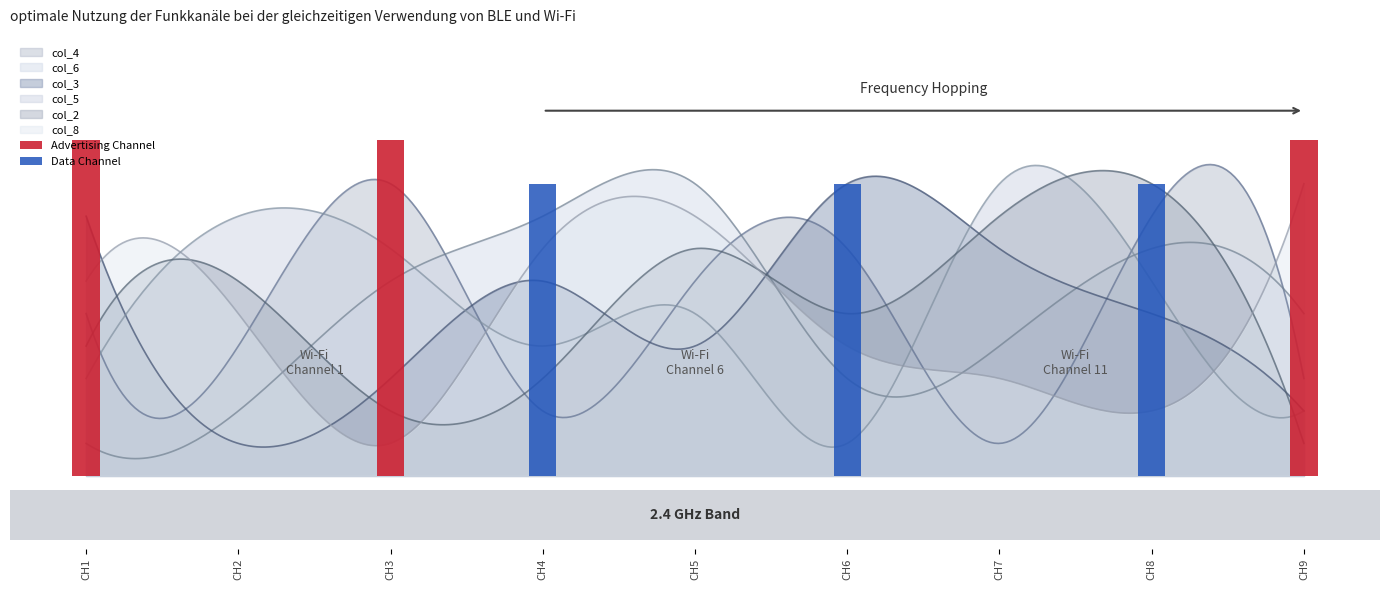

Which has a higher value, 9 or 7?

9